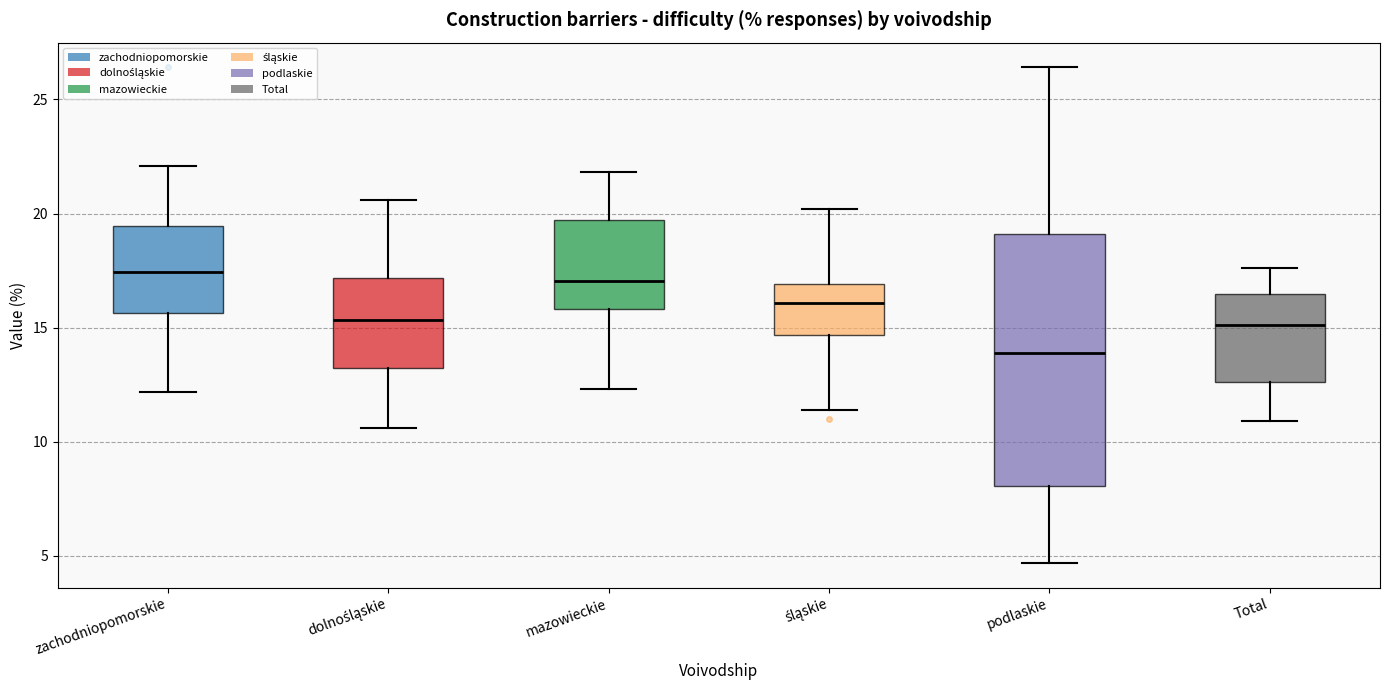

Which box is the tallest, from its lower edge to its upper edge?

podlaskie